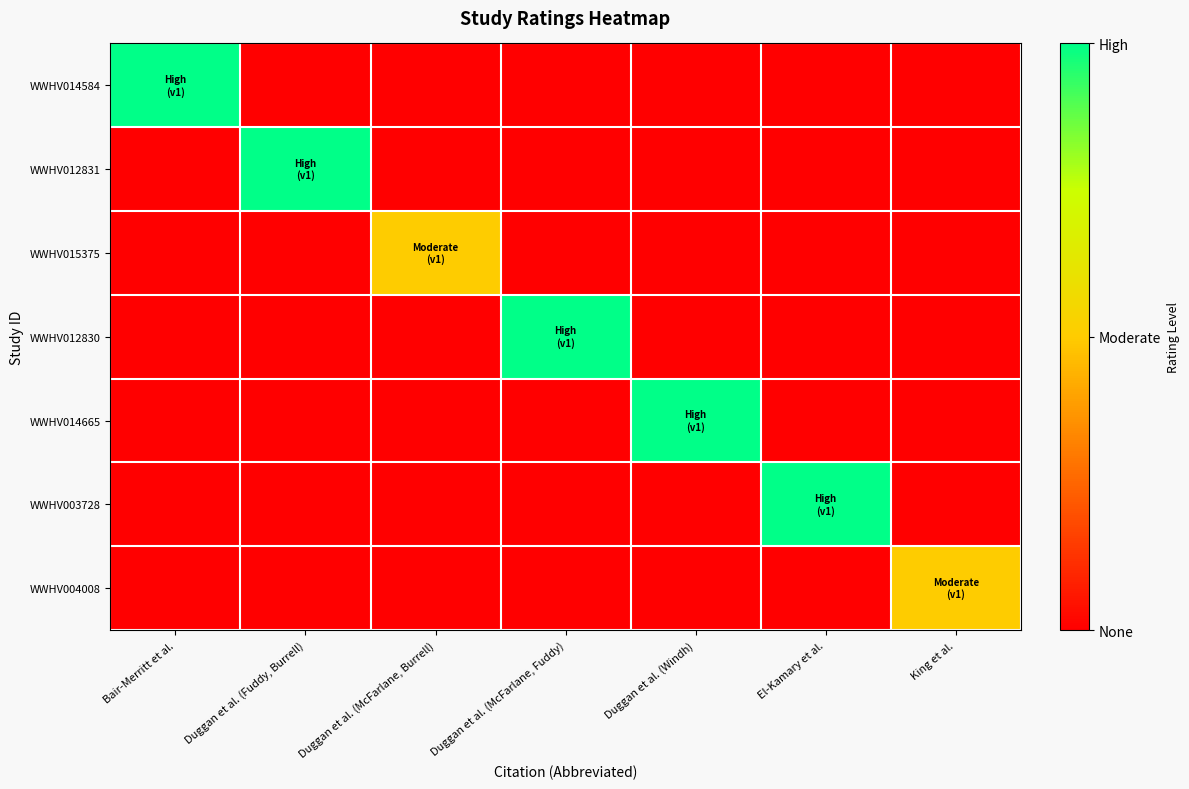

At which category is the sum across all series the highest?

Bair-Merritt et al.